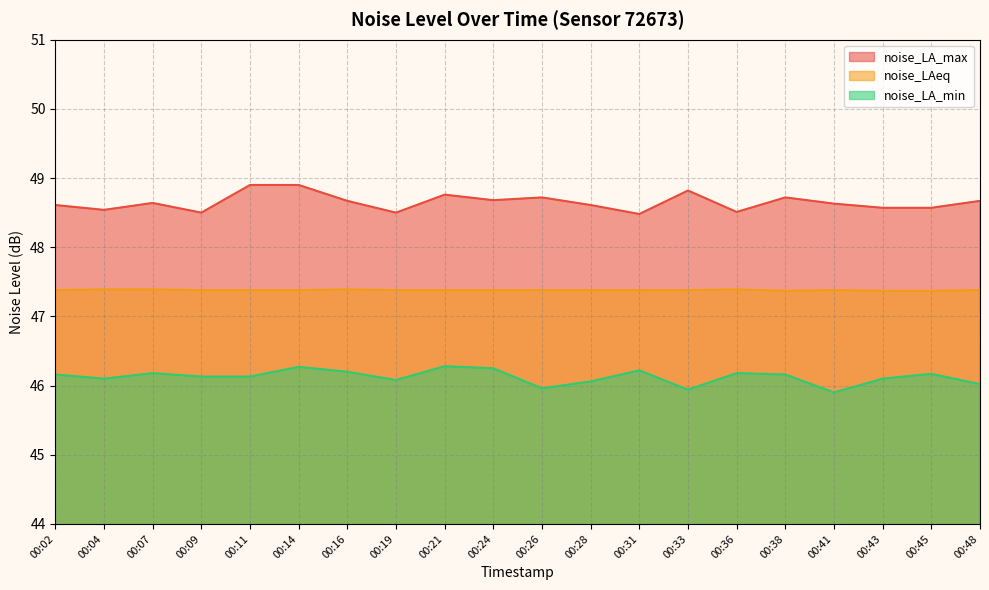

List the series in order of their overall mean, lowest first.

noise_LA_min, noise_LAeq, noise_LA_max